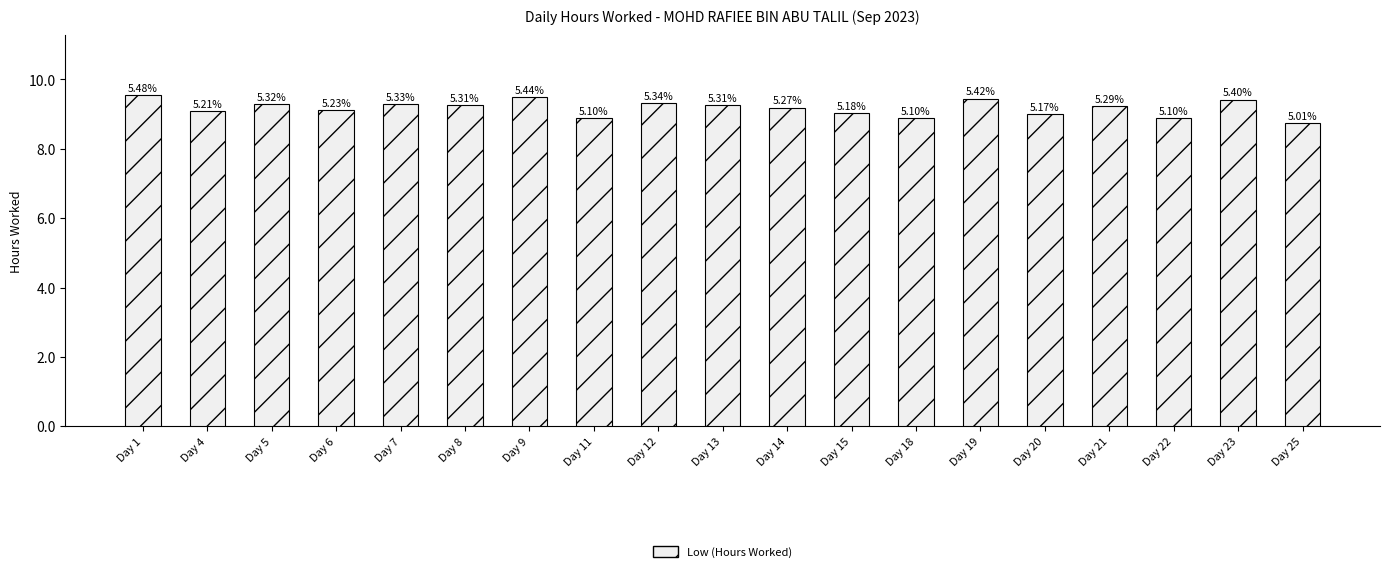

What is the sum of the values at Day 23 and Day 5?

18.7